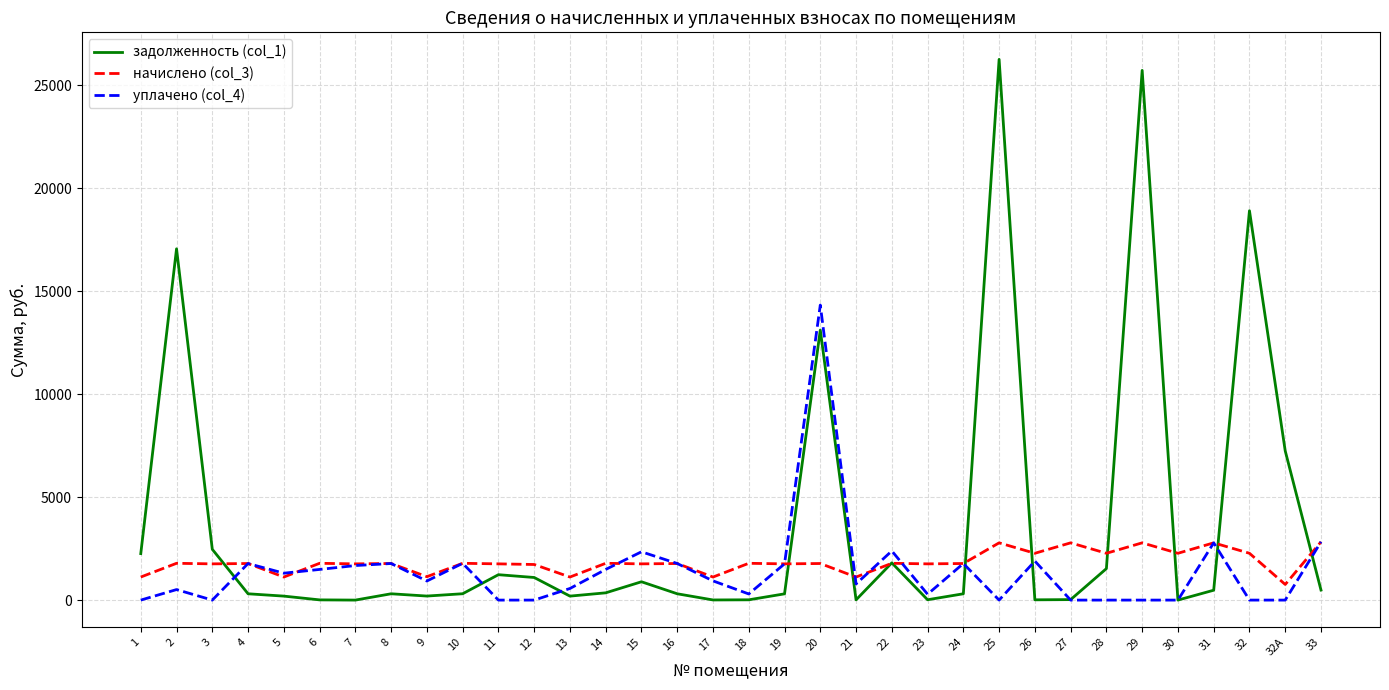

Where is the first local maximum for задолженность (col_1)?

2